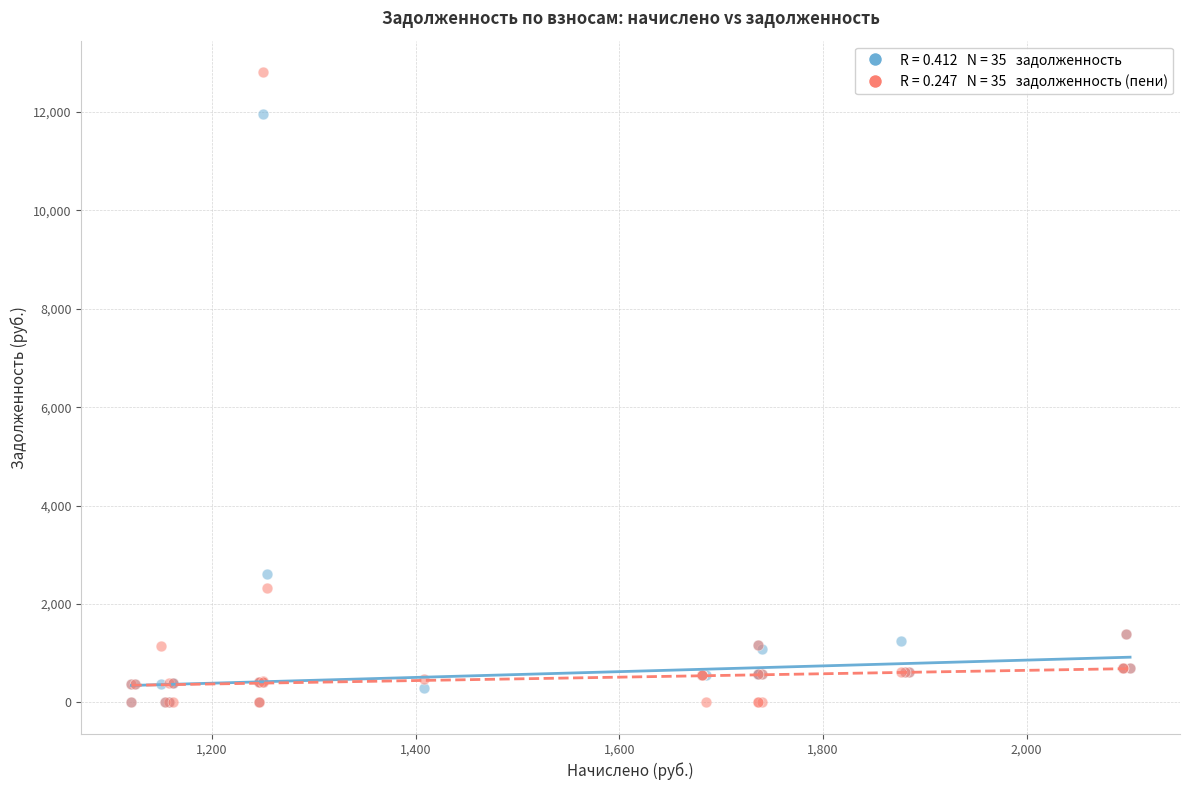

Across all series, what Y value is closest to 6404?

2614.4